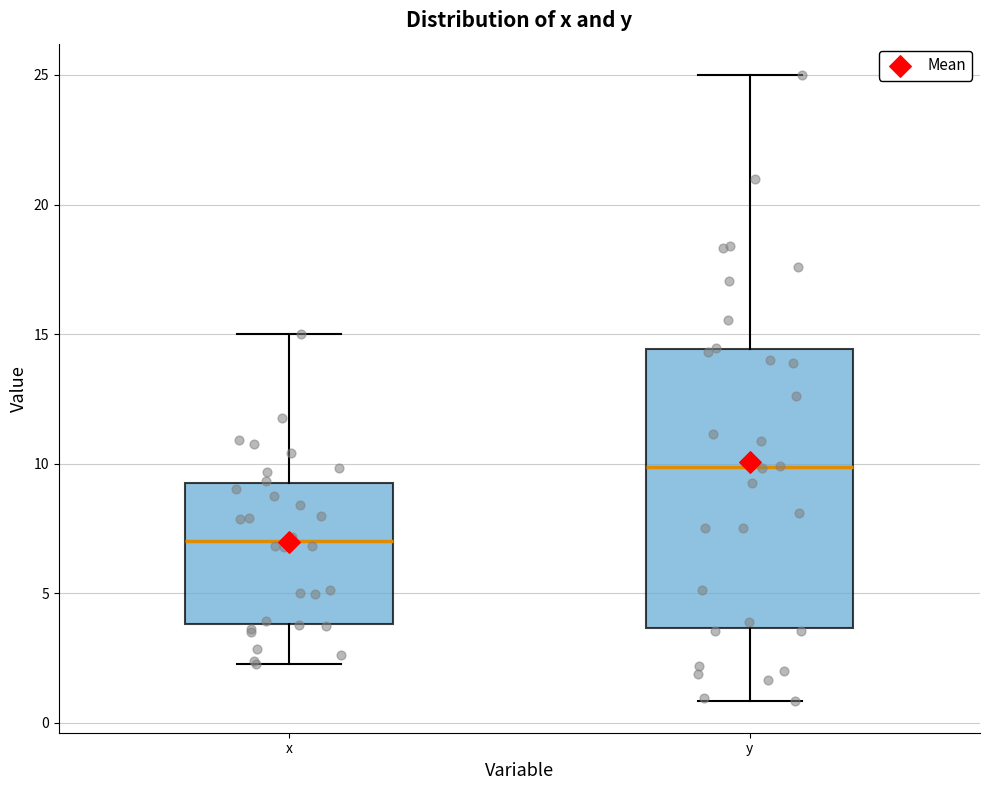

Reading left to right, read every box against the y-axis: the position of its median line, the range the box covers, and the ends of its whiskers. The values are not printed on the chart, so give them approximately, as read against the axis.

x: median 7.0, box 4.0 to 9.5, whiskers 2.5 to 15.0
y: median 10.0, box 3.5 to 14.5, whiskers 1.0 to 25.0